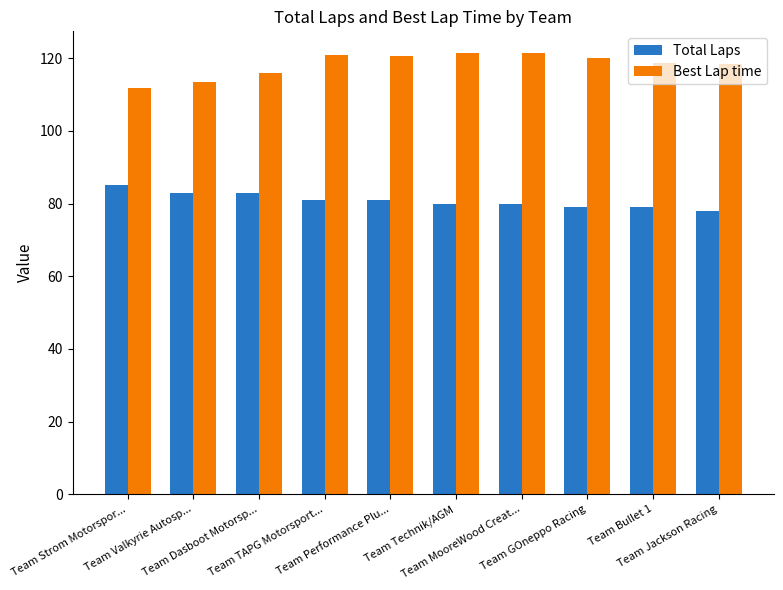

What is the label of the 4th bar from the left?

Team TAPG Motorsport...